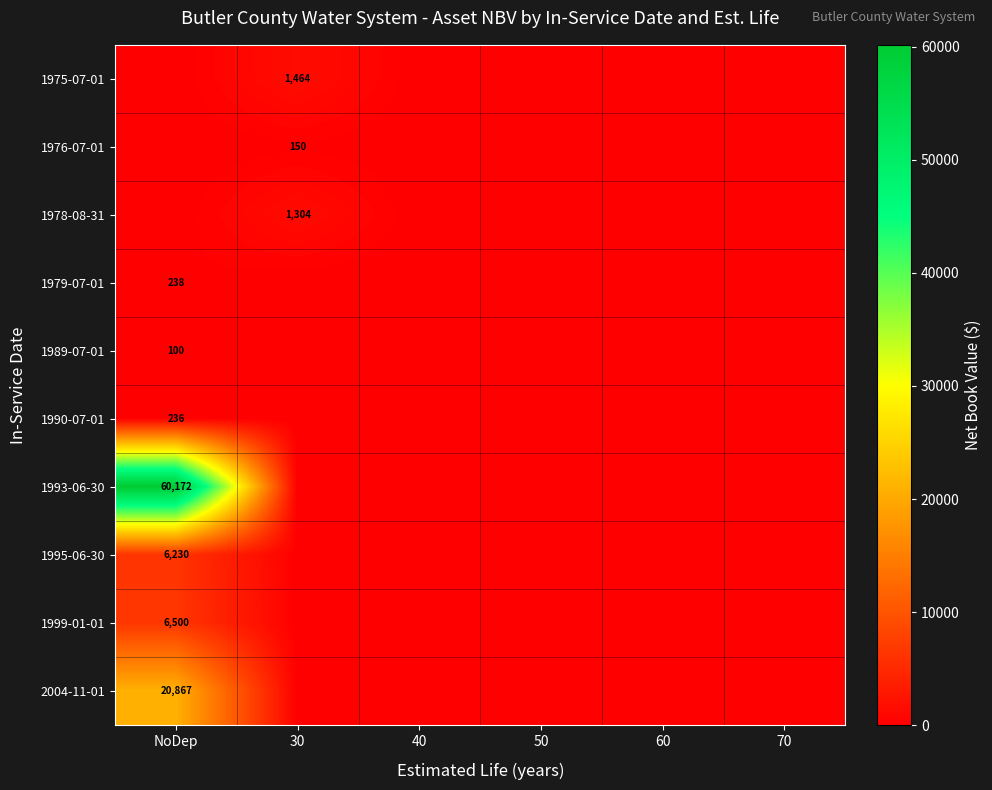

Is it true that 1995-06-30 equals 1896 at NoDep?

False